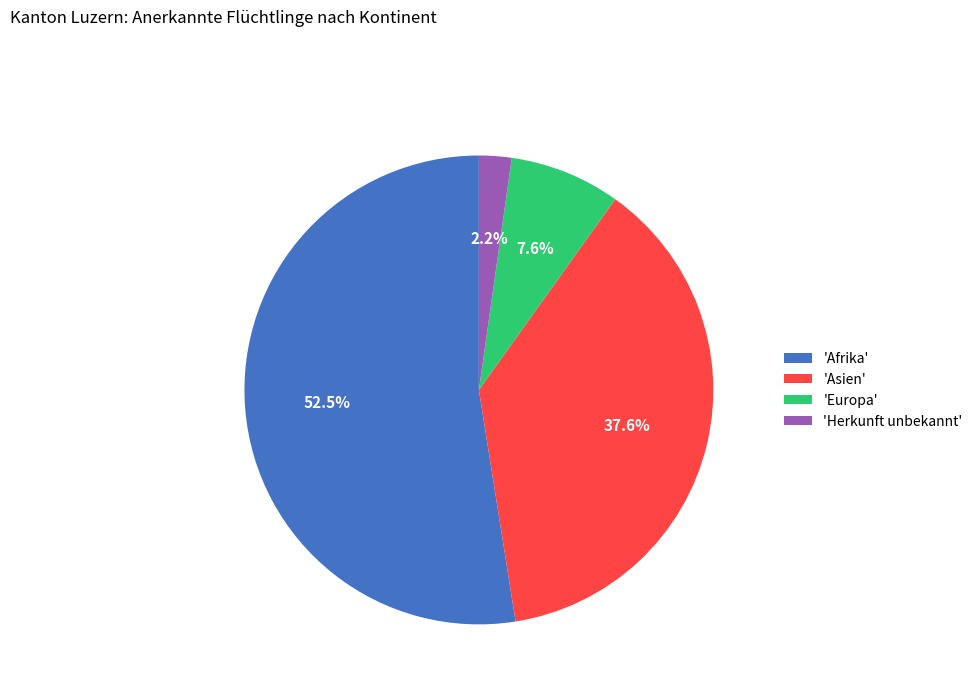

Which has a higher value, 'Herkunft unbekannt' or 'Afrika'?

'Afrika'